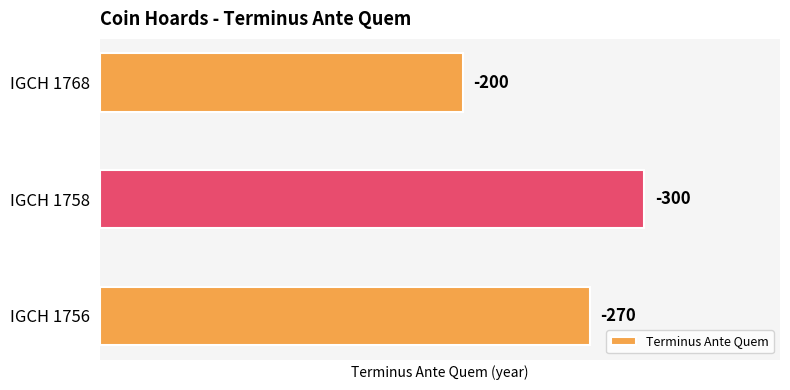

Are the bars horizontal?

Yes